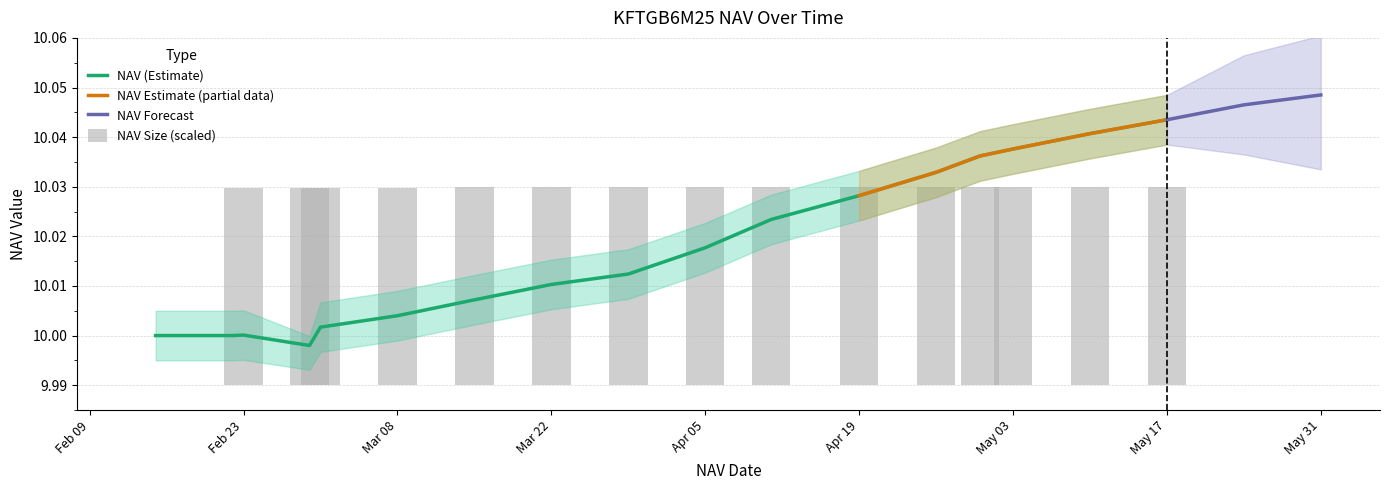

How many bars are there in each group?

2